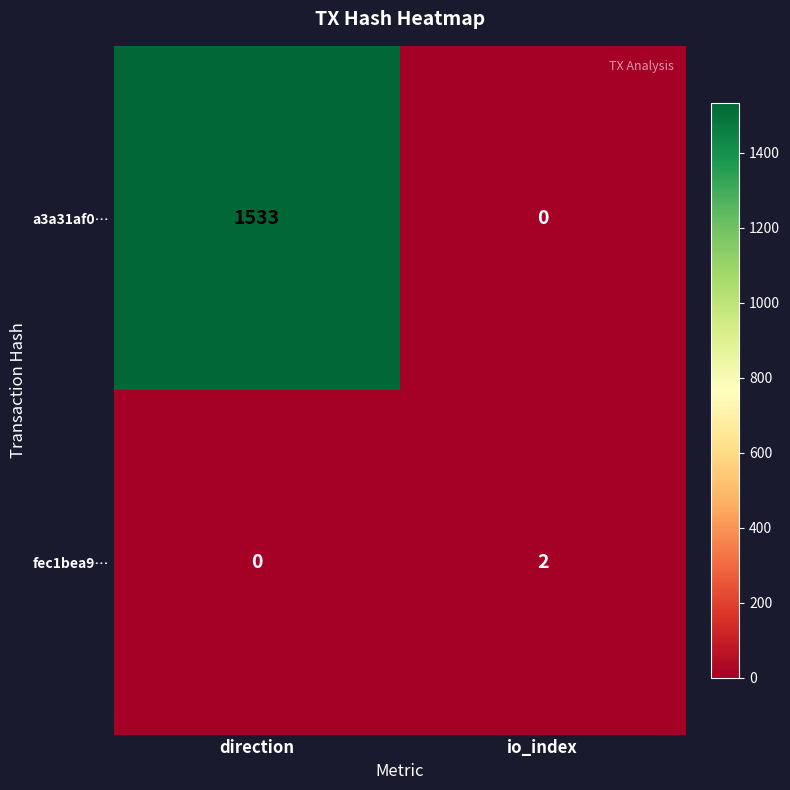

What is the sum of all a3a31af0… values?

1533